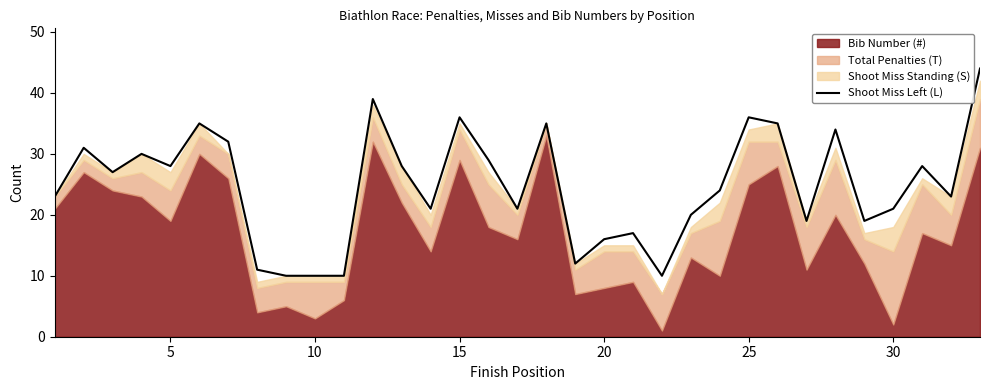

The Shoot Miss Left (L) series shows 65 at 15. True or false?

False